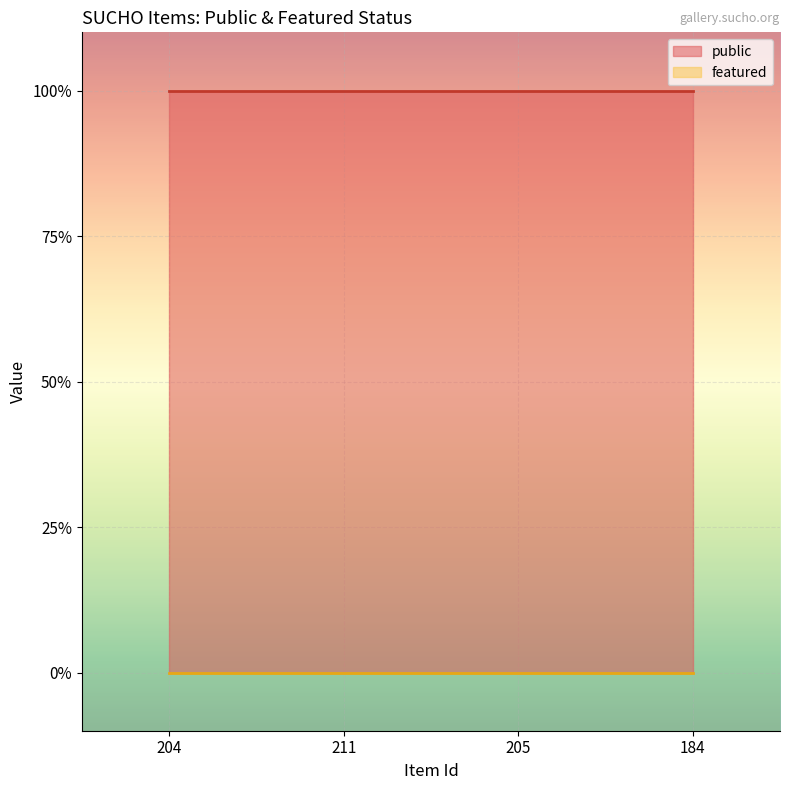

What is the difference between the highest and lowest values at 211?

1